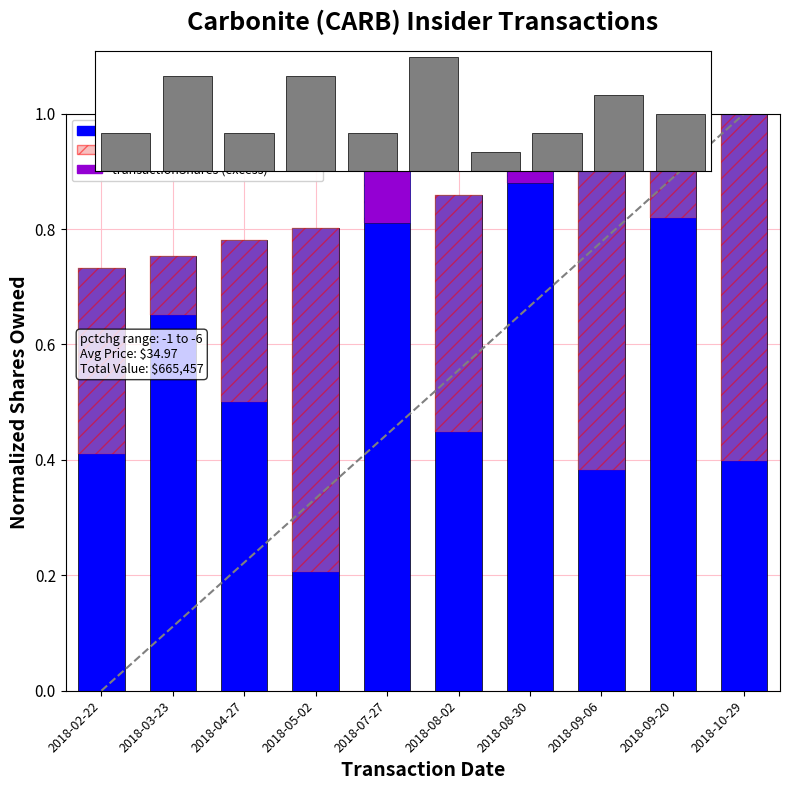

Count the values in the range 0 to 1.

10